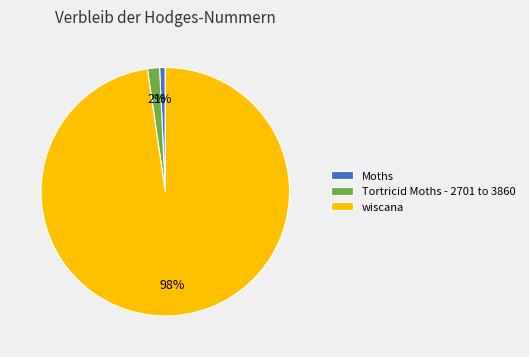

How many slices are in this pie chart?

3